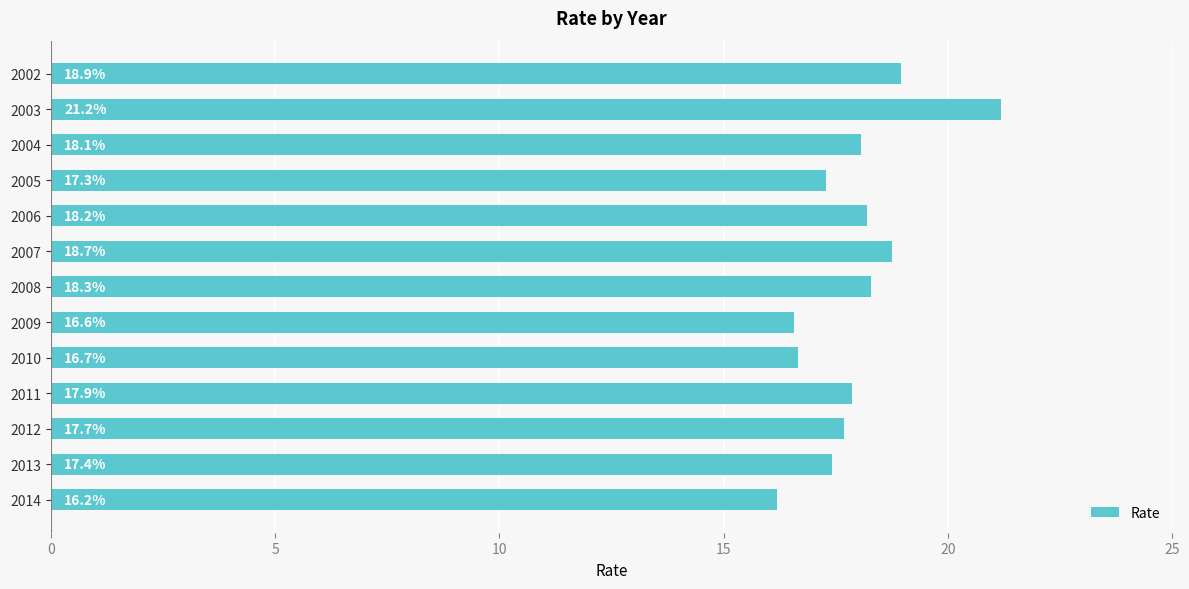

What is the ratio of the value at 2009 to the value at 2013?

1.0